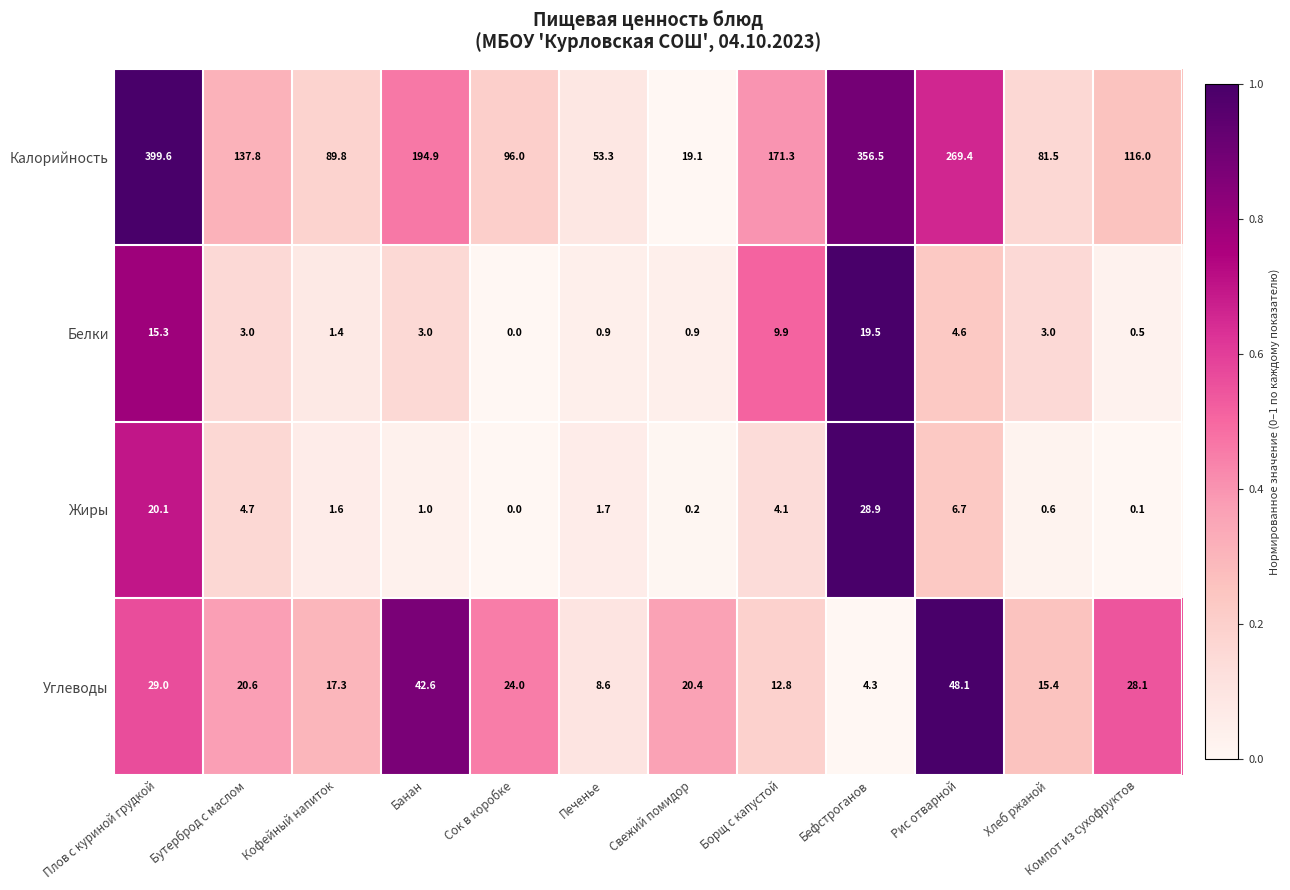

Which series has the largest range (max minus min)?

Калорийность